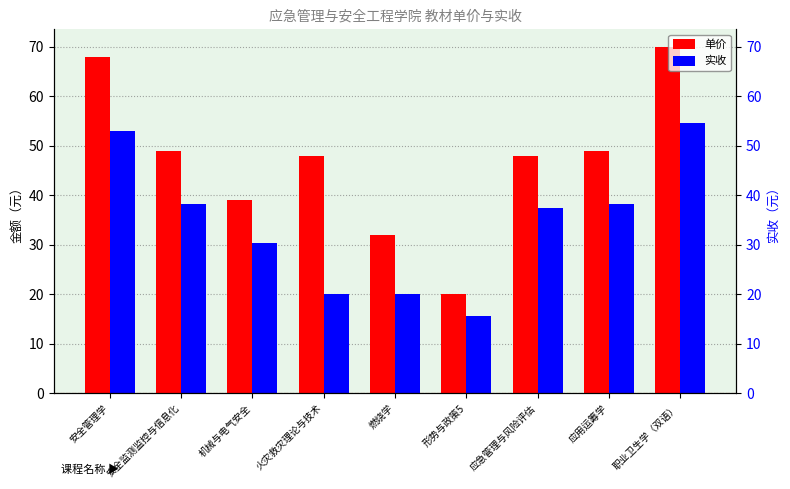

Which category has the lowest value across all series?

形势与政策5